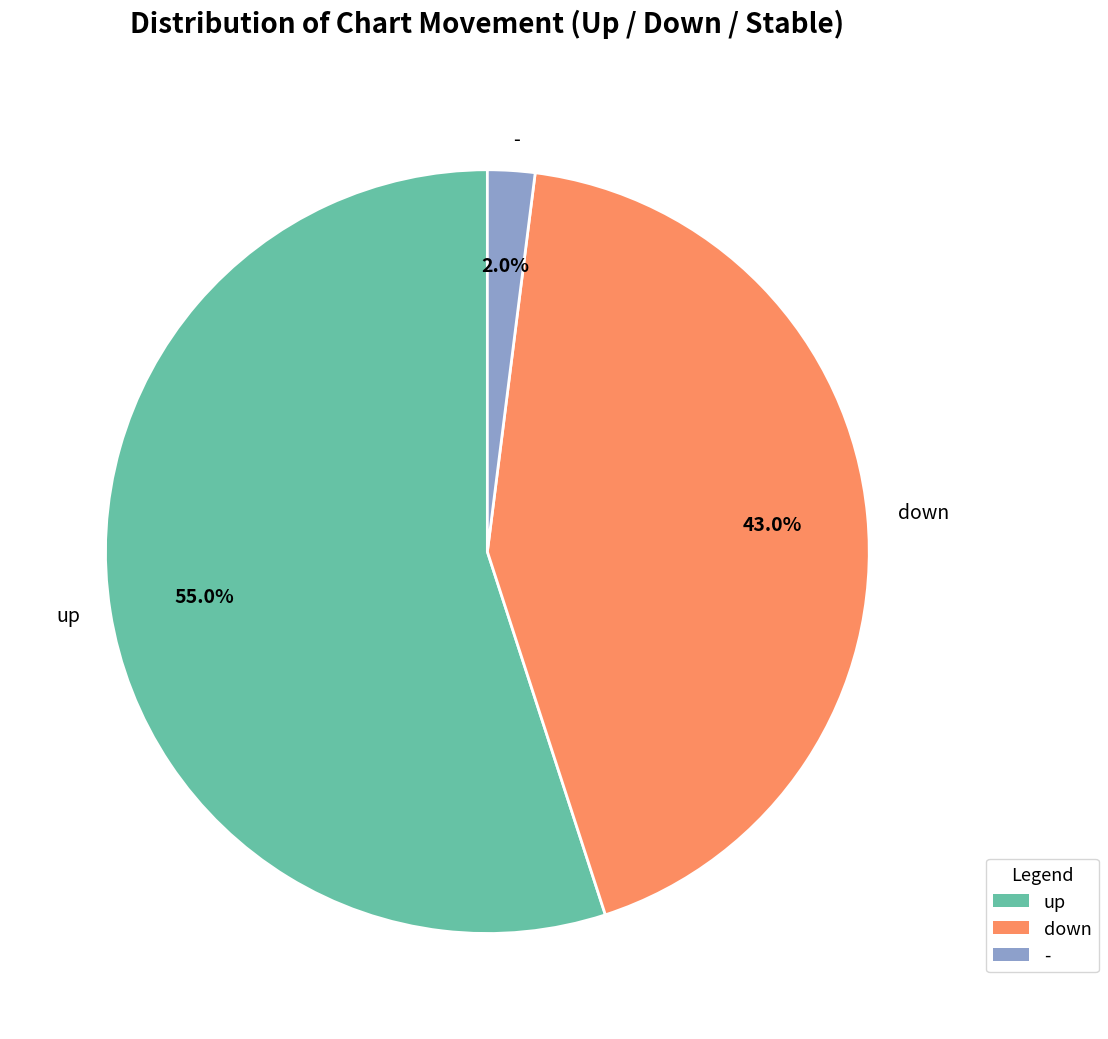

What is the total percentage of down and up?

98.0%